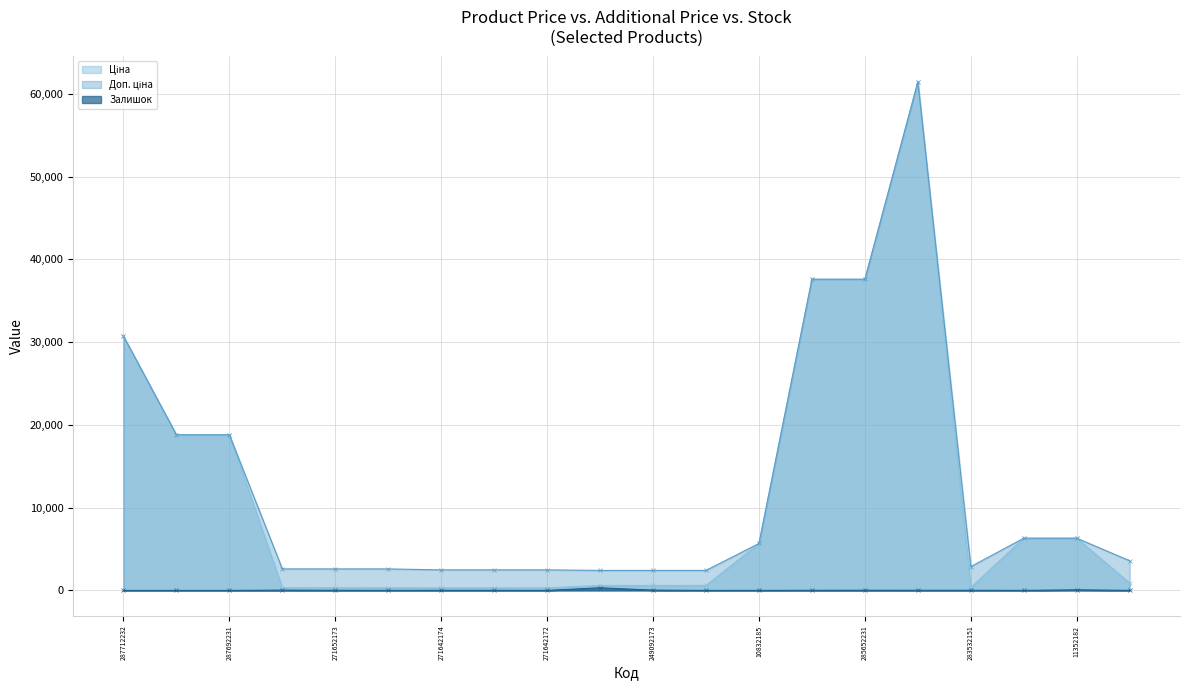

Which series has the largest range (max minus min)?

Ціна